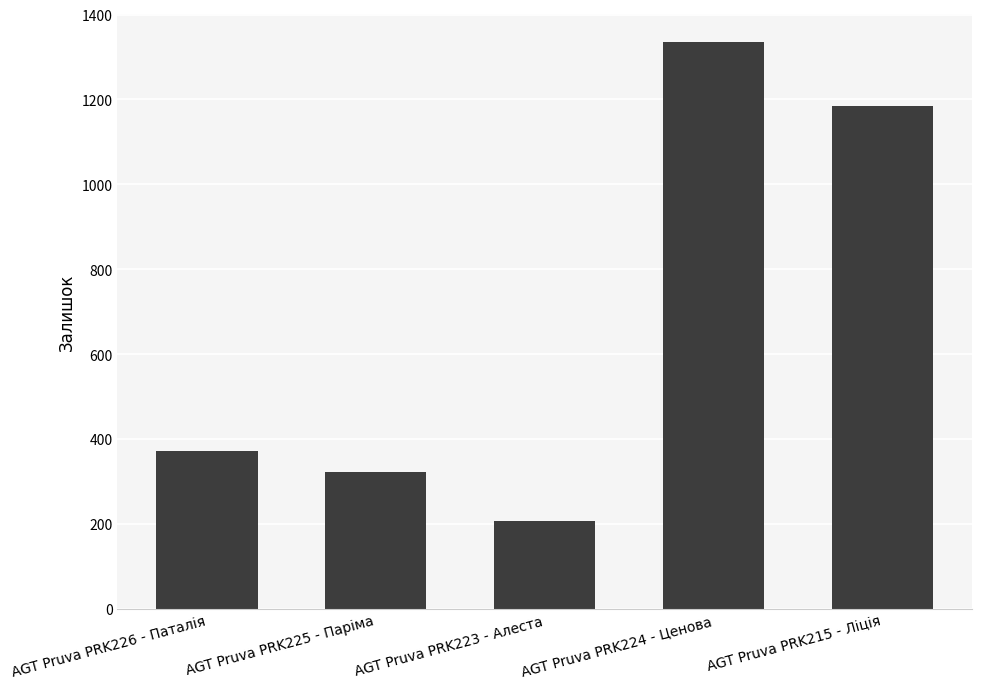

What is the label of the 5th bar from the left?

AGT Pruva PRK215 - Ліція